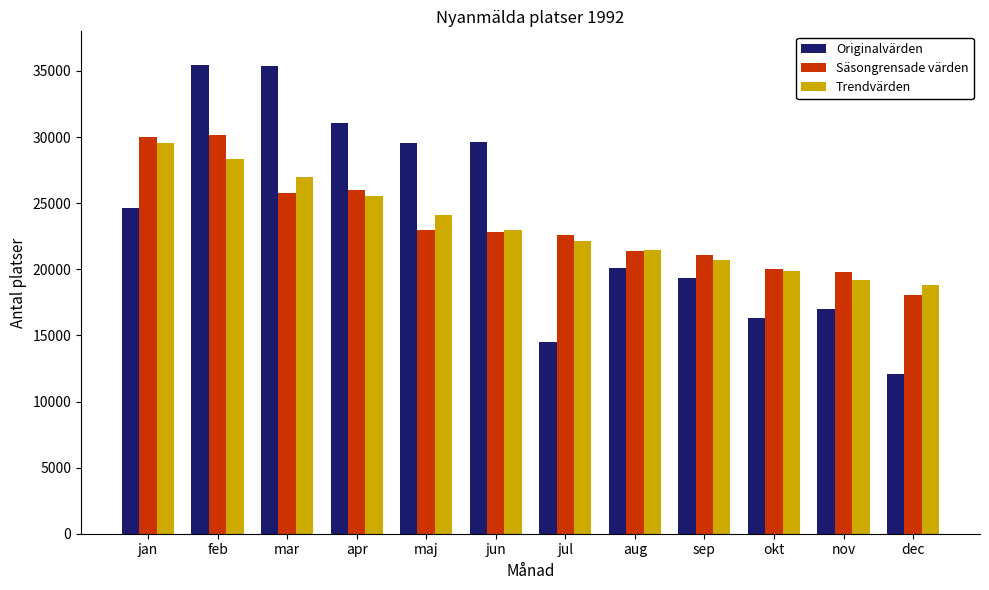

At how many categories does at least one series exceed 25803?

6